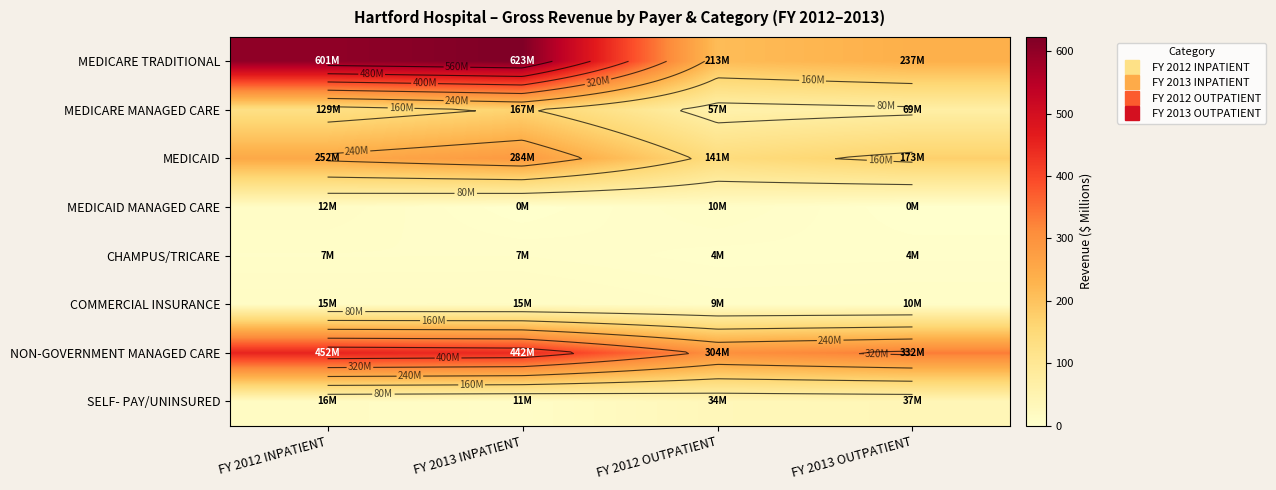

At FY 2012 OUTPATIENT, list the series in order from largest to smallest.

NON-GOVERNMENT MANAGED CARE, MEDICARE TRADITIONAL, MEDICAID, MEDICARE MANAGED CARE, SELF- PAY/UNINSURED, MEDICAID MANAGED CARE, COMMERCIAL INSURANCE, CHAMPUS/TRICARE